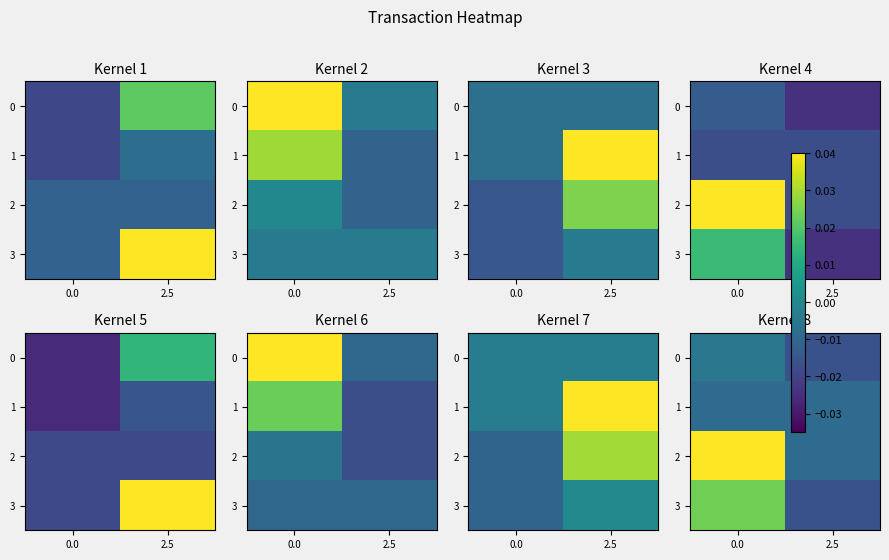

How many distinct data groups are displayed?

4